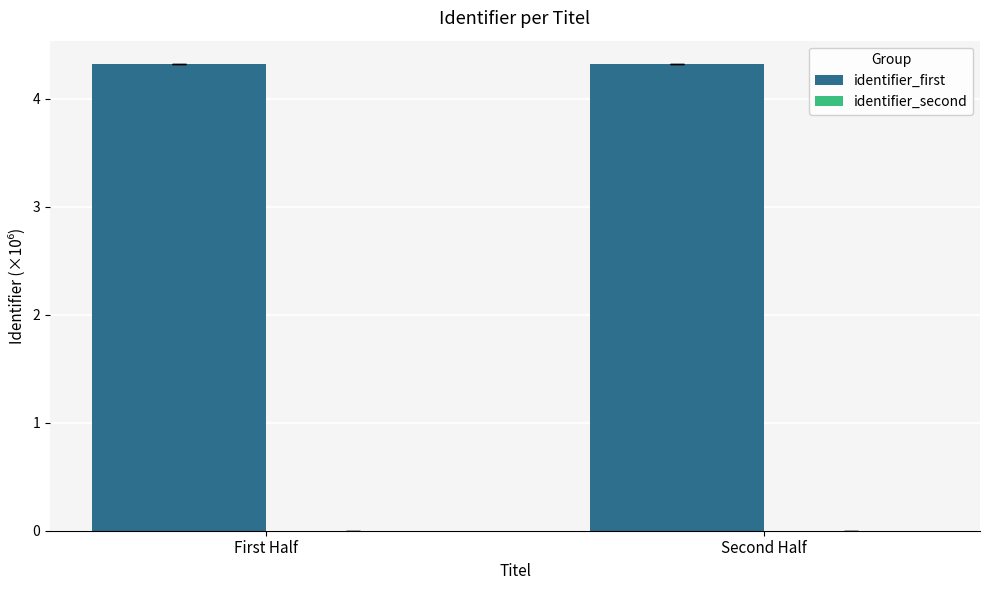

Count the identifier_first values in the range 4 to 5.

2